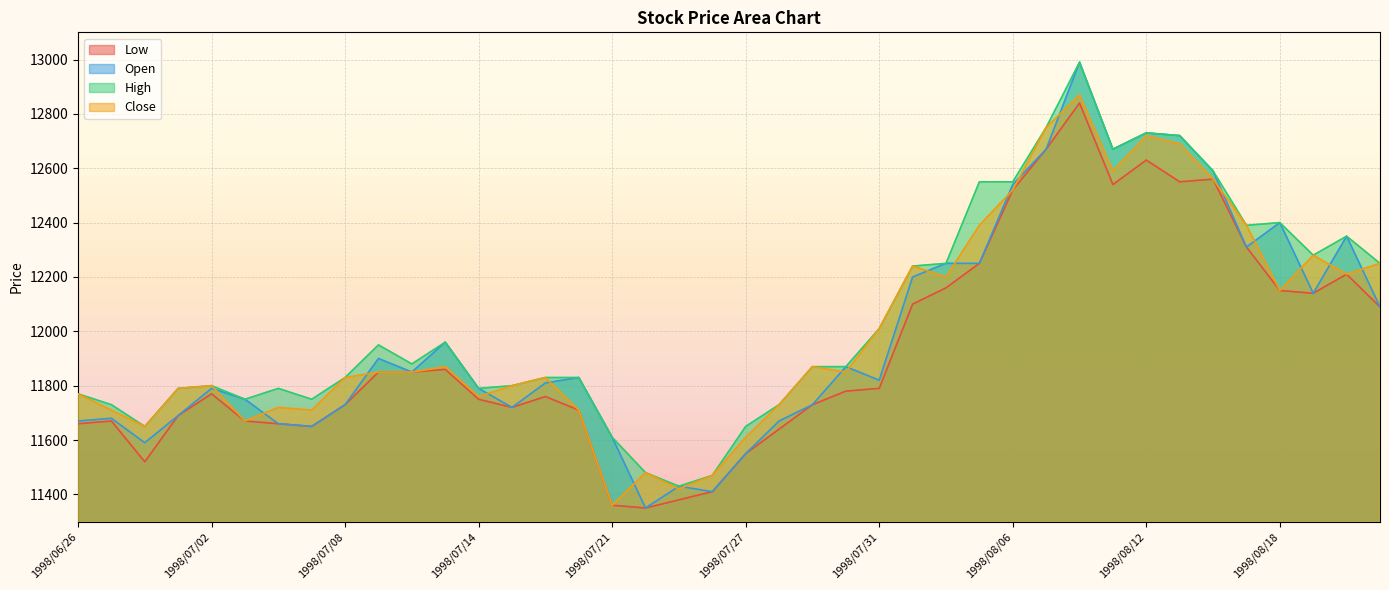

Which category has the lowest value in the Close series?

1998/07/21